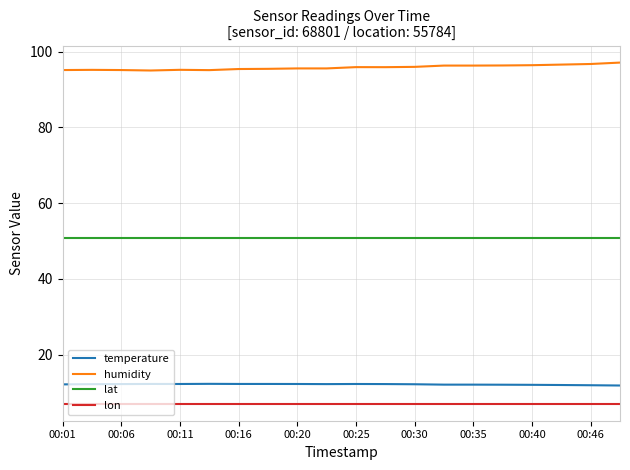

Does the chart have visible grid lines?

Yes